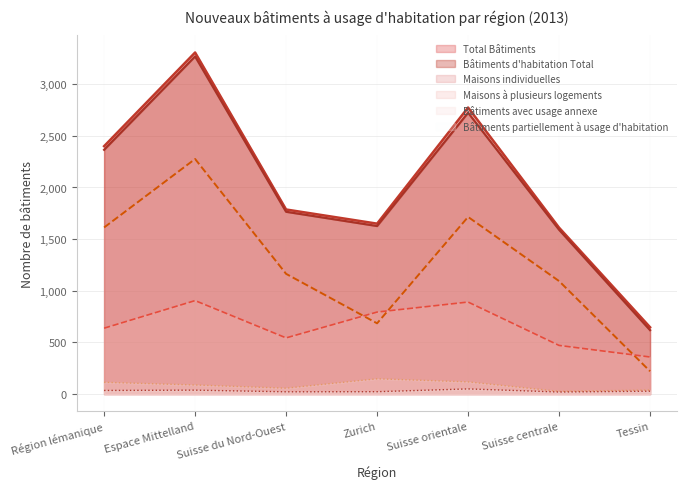

List the series in order of their peak value, lowest first.

Bâtiments partiellement à usage d'habitation, Bâtiments avec usage annexe, Maisons à plusieurs logements, Maisons individuelles, Bâtiments d'habitation Total, Total Bâtiments